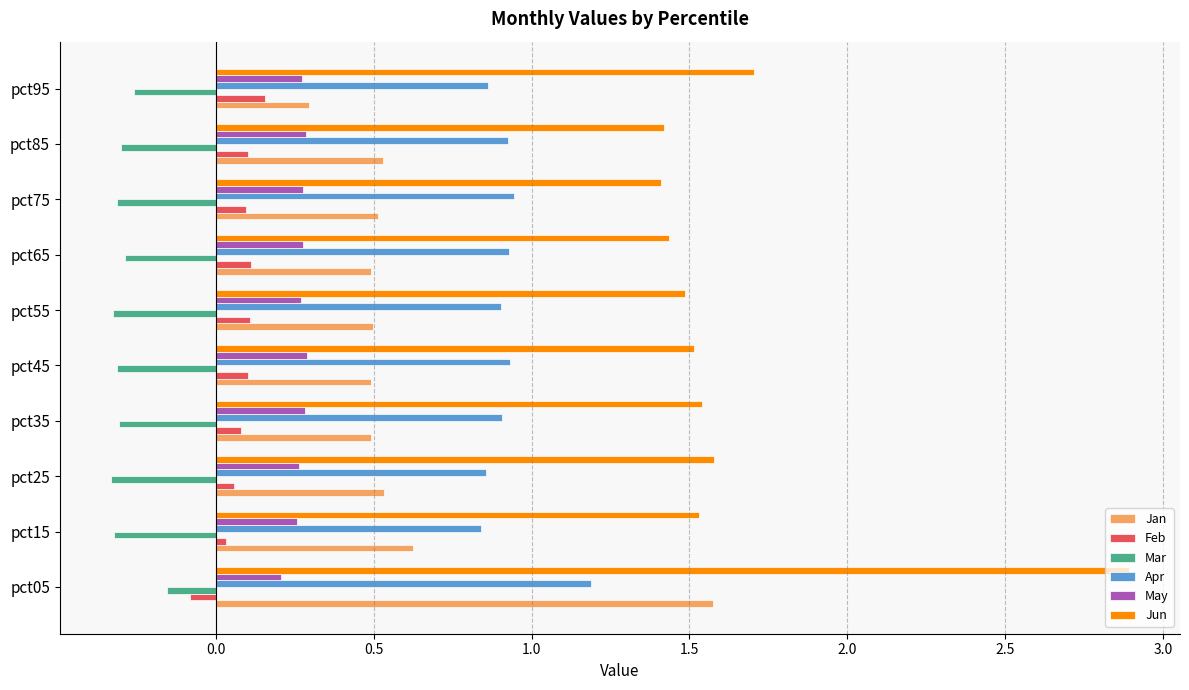

Count the May values in the range 0 to 1.

10